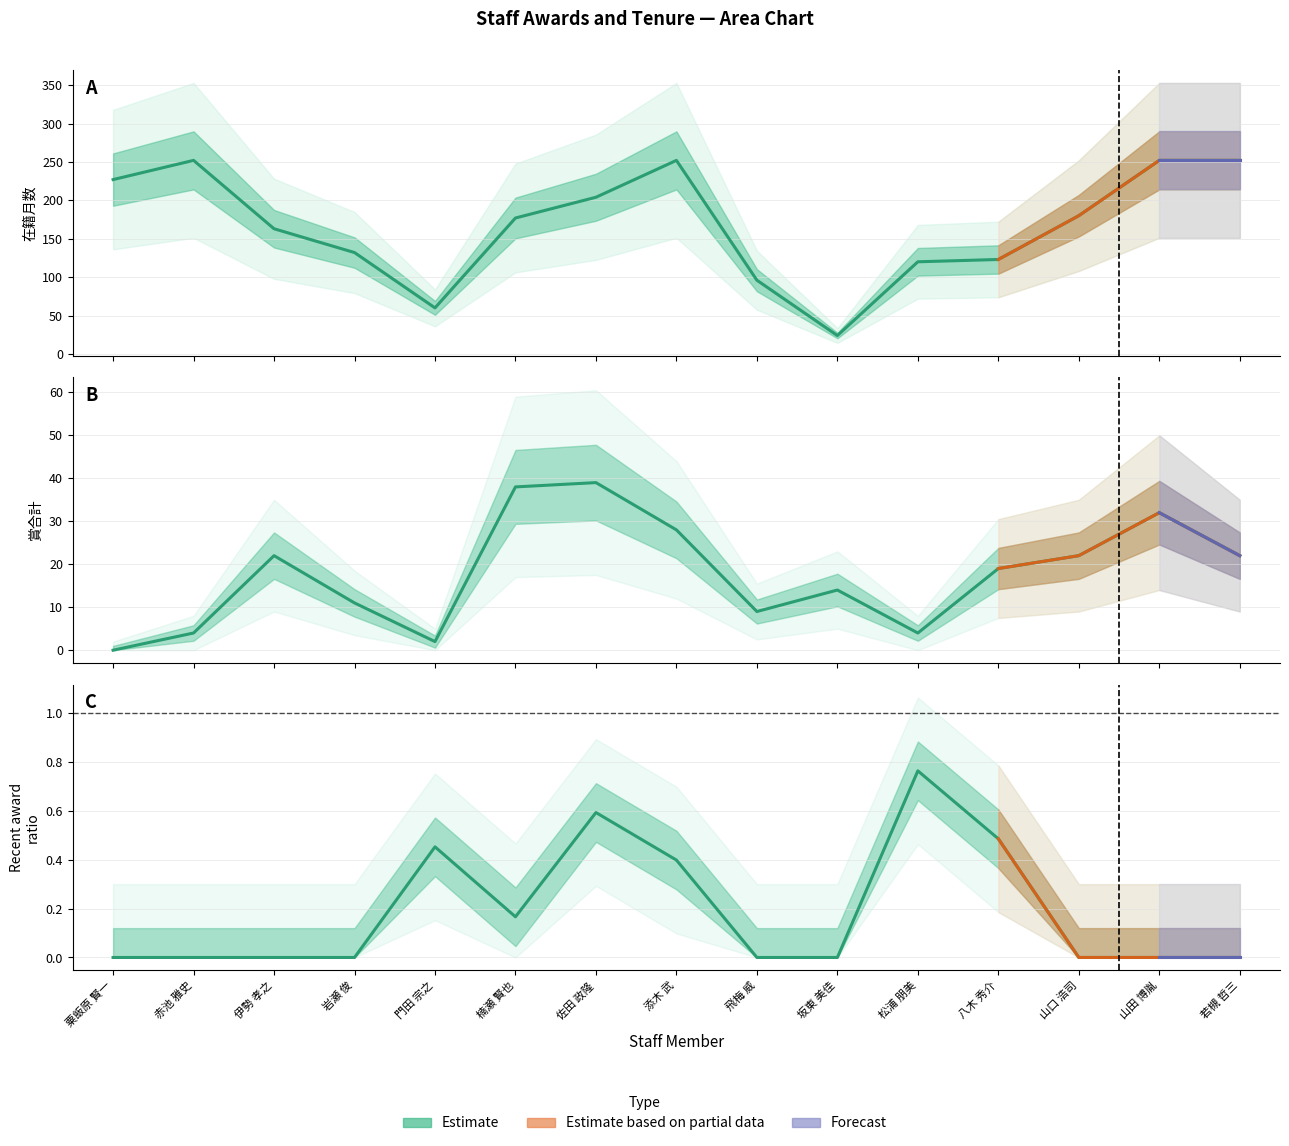

The value of 賞合計 at 岩瀬 俊 is 11.0. True or false?

True